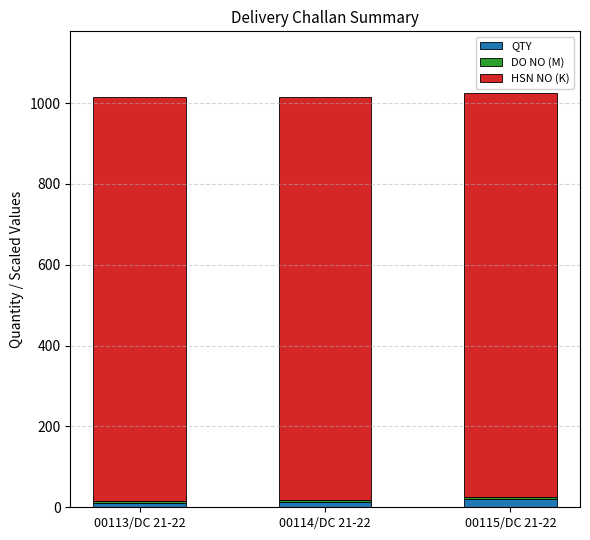

What is the sum of all QTY values?

43.0